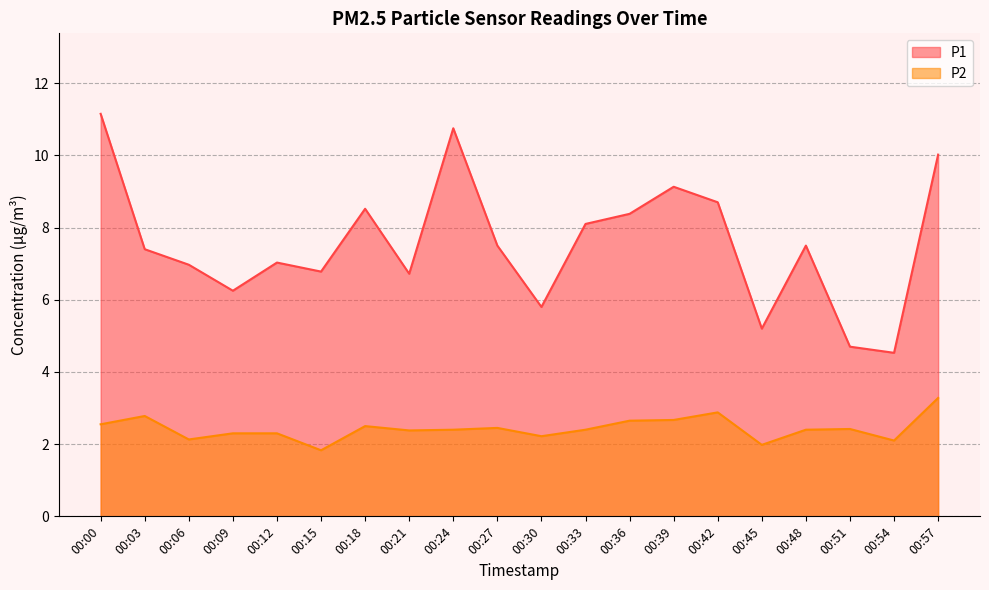

Rank the categories by P2 value from highest to lowest.

00:57, 00:42, 00:03, 00:39, 00:36, 00:00, 00:18, 00:27, 00:51, 00:24, 00:33, 00:48, 00:21, 00:09, 00:12, 00:30, 00:06, 00:54, 00:45, 00:15